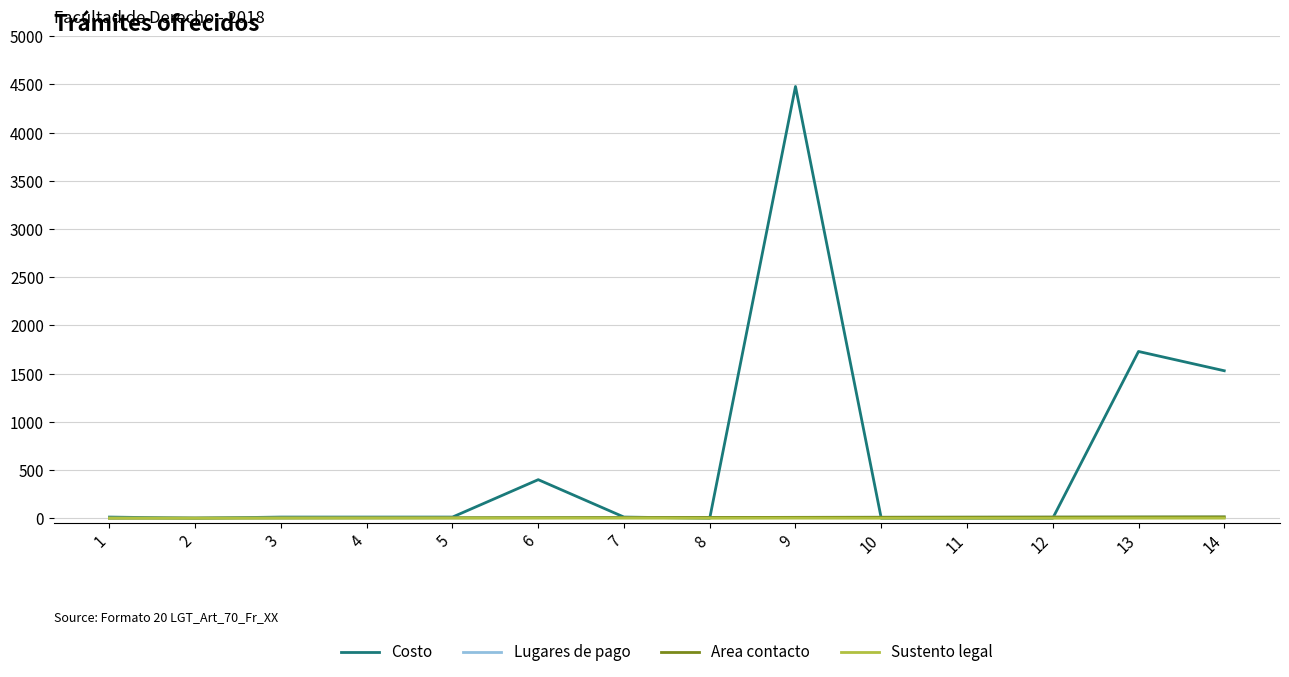

Rank the series by their maximum value, from lowest to highest.

Sustento legal, Lugares de pago, Area contacto, Costo